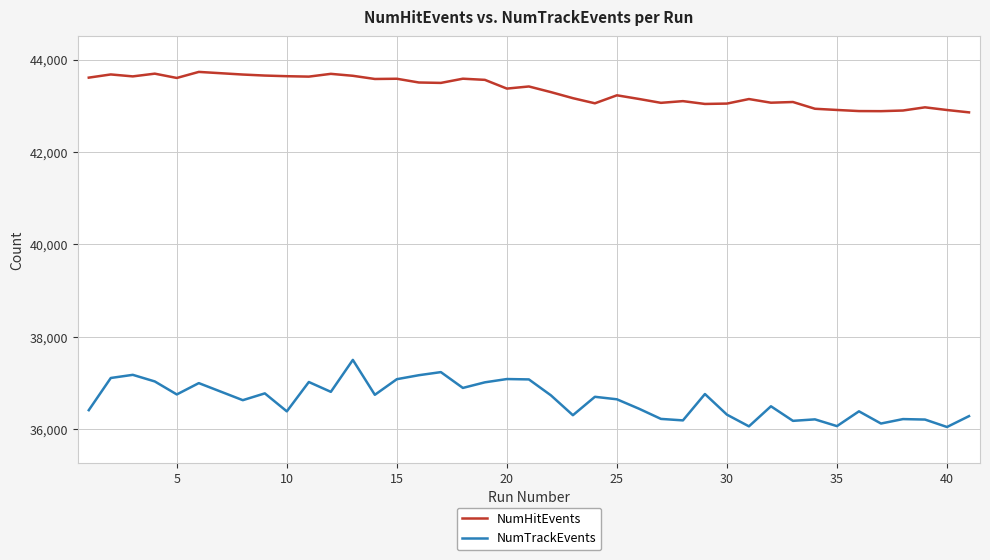

Which series has the largest total across all categories?

NumHitEvents